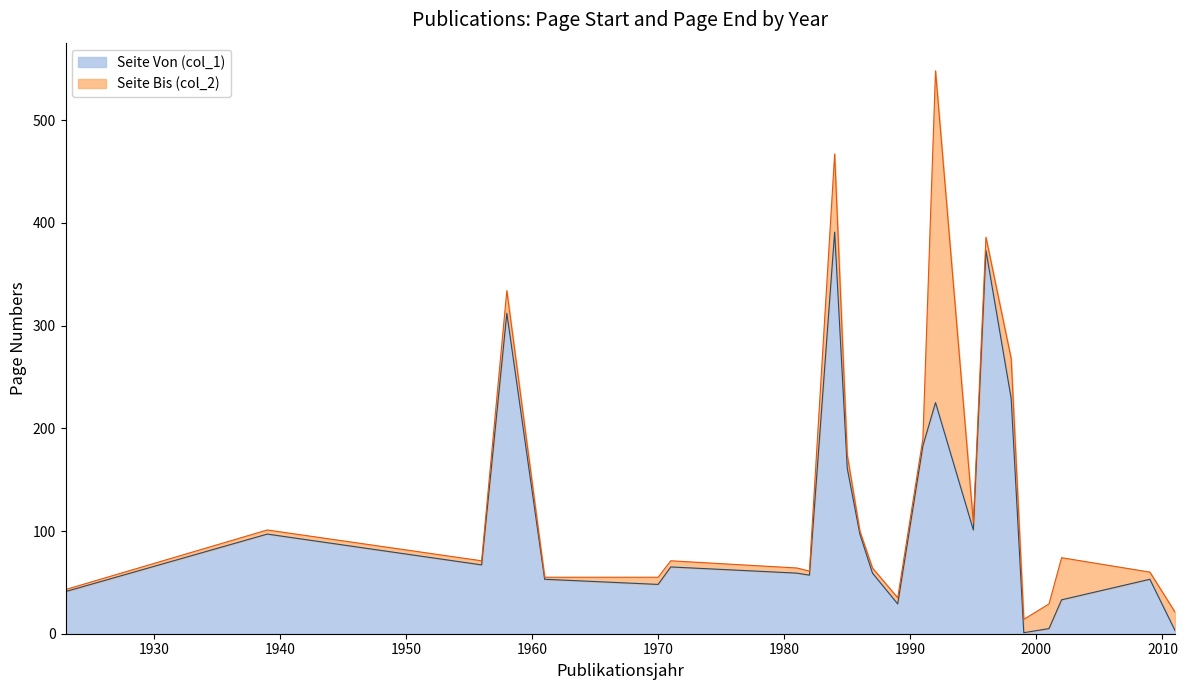

Reading left to right, transcribe all the data shown in this chart.

Seite Von (col_1): 41	97	67	312	53	48	65	59	57	391	161	97	59	29	183	225	101	373	229	1	5	33	53	3
Seite Bis (col_2): 43	101	71	334	55	55	71	64	61	467	174	100	64	35	190	548	108	386	268	14	29	74	60	21